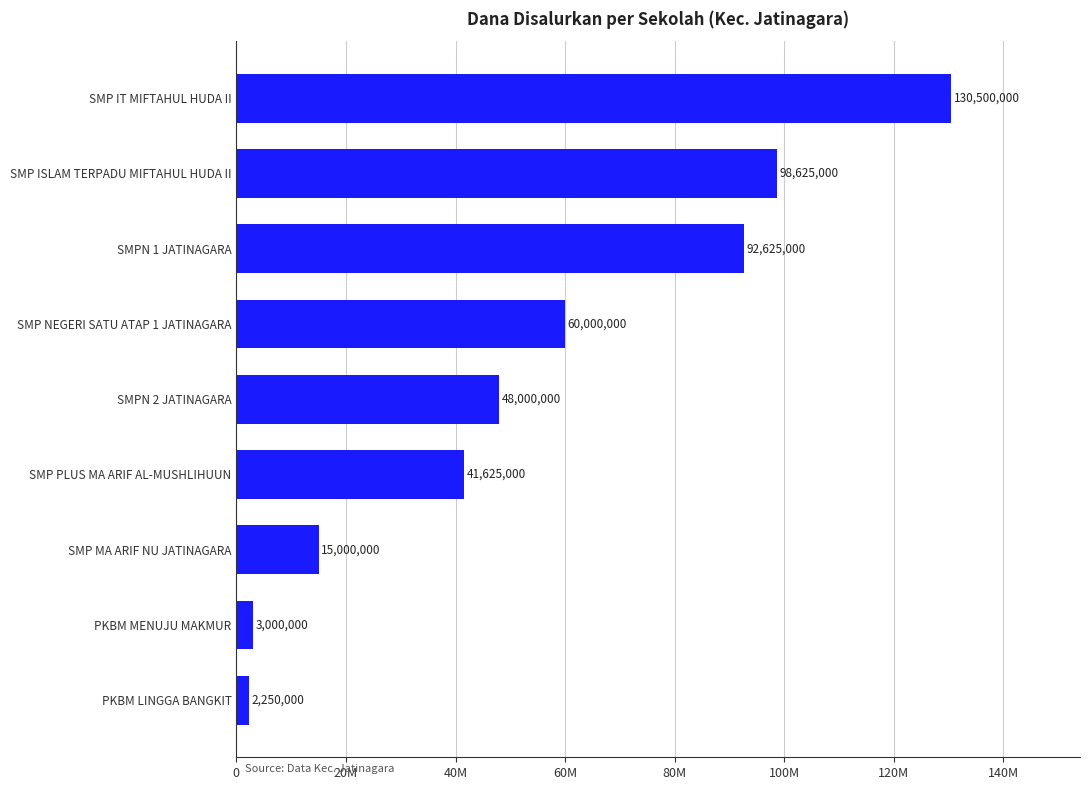

List the labels in order of value, smallest first.

PKBM LINGGA BANGKIT, PKBM MENUJU MAKMUR, SMP MA ARIF NU JATINAGARA, SMP PLUS MA ARIF AL-MUSHLIHUUN, SMPN 2 JATINAGARA, SMP NEGERI SATU ATAP 1 JATINAGARA, SMPN 1 JATINAGARA, SMP ISLAM TERPADU MIFTAHUL HUDA II, SMP IT MIFTAHUL HUDA II